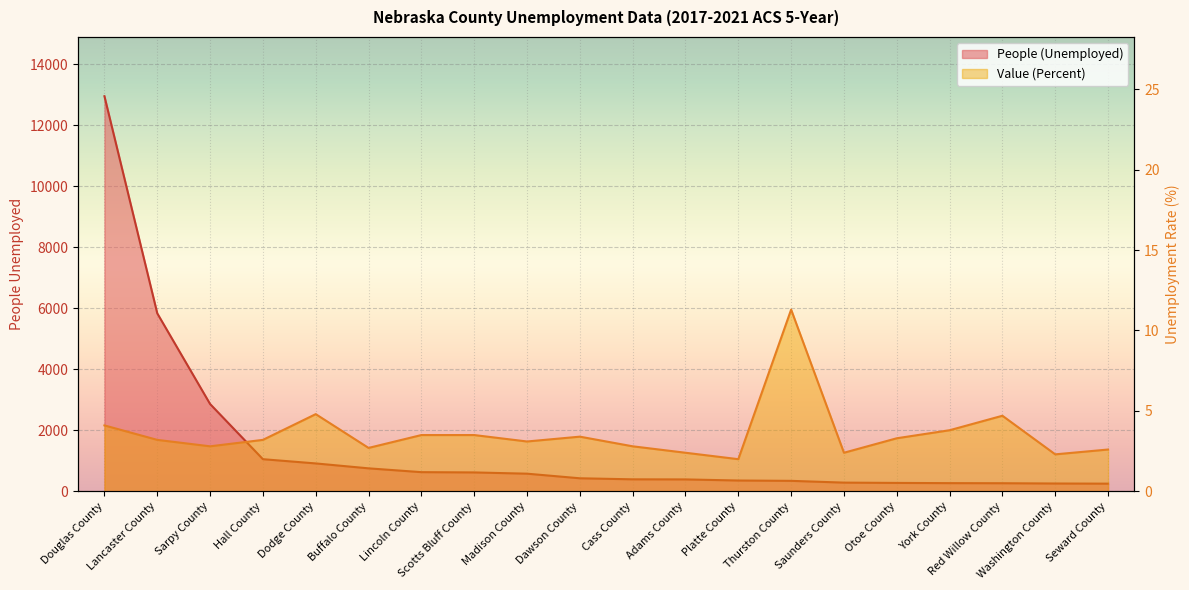

What is the sum of all People (Unemployed) values?

29714.0